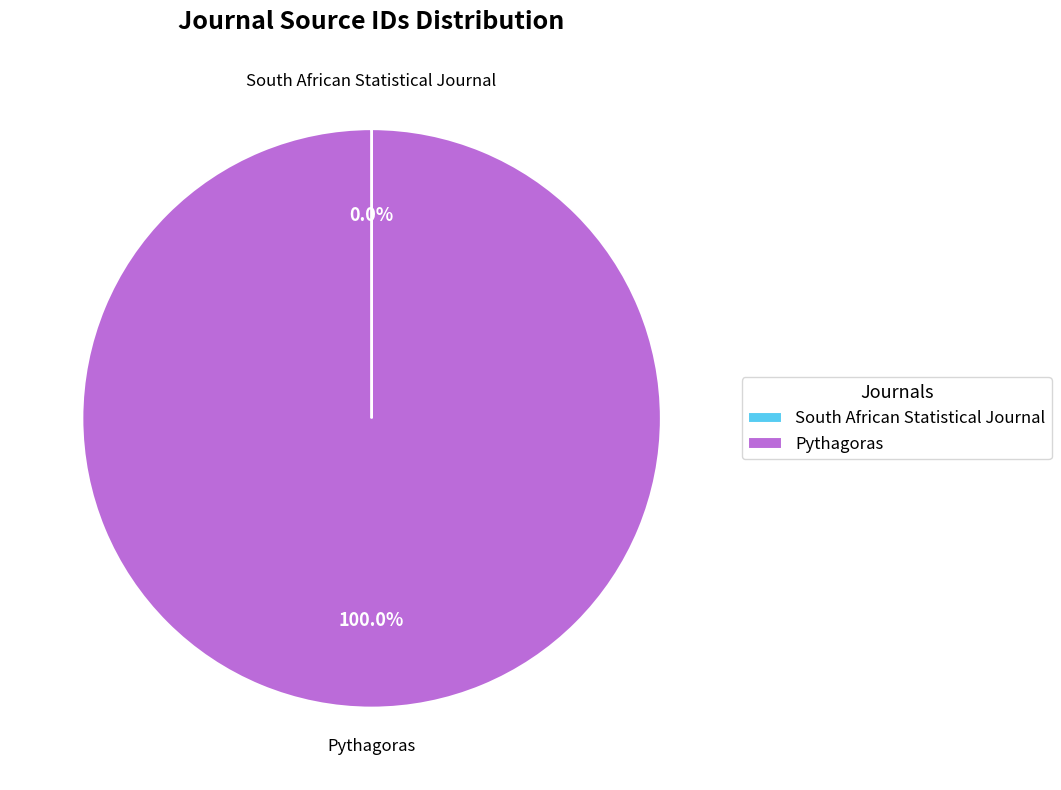

Which category has the biggest portion of the pie?

Pythagoras